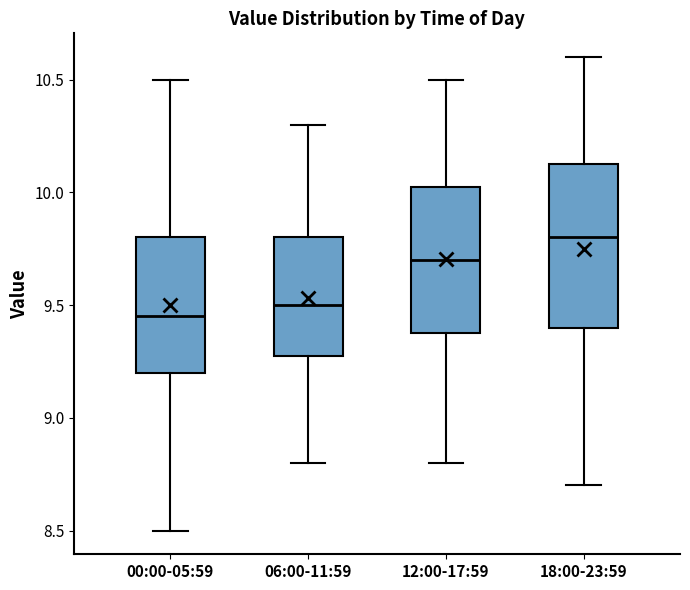

Which box's median line is the lowest?

00:00-05:59